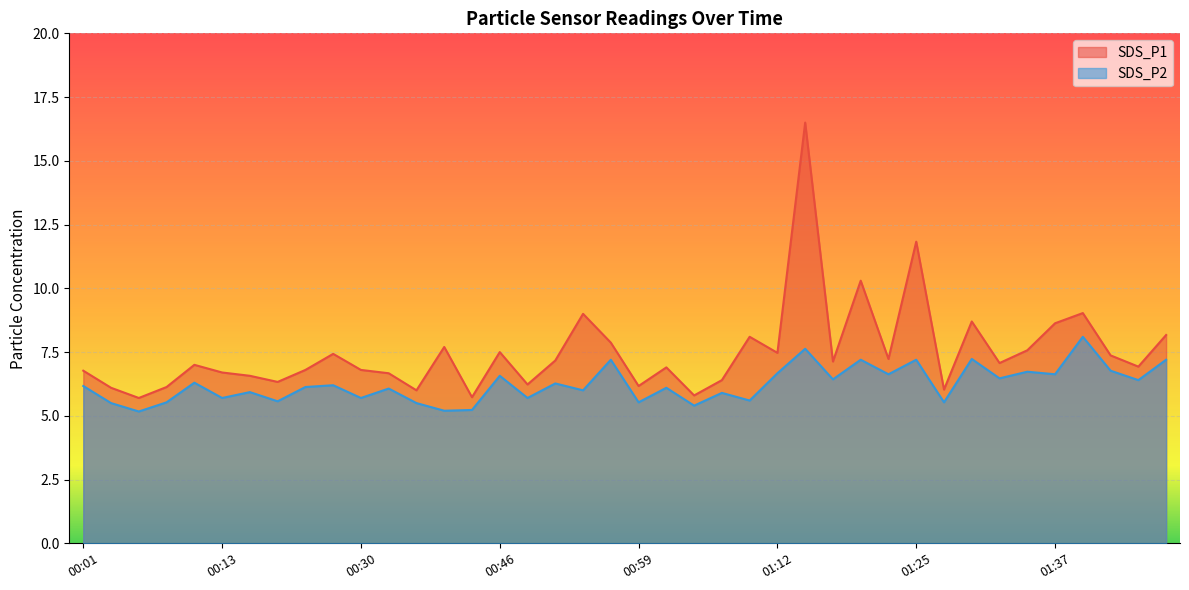

What is the difference between the maximum and second lowest values in the SDS_P2 series?

2.9